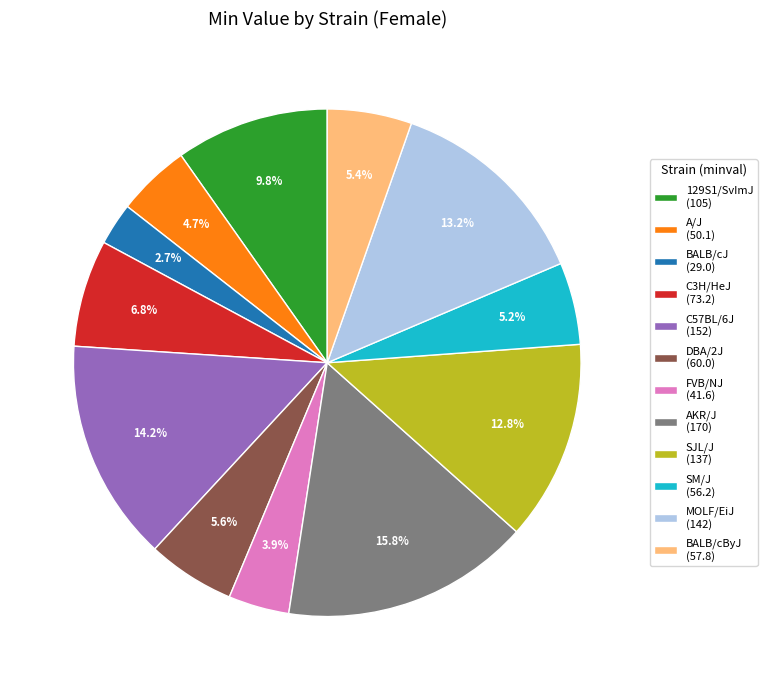

What percentage is the C3H/HeJ slice, to the nearest percent?

7%